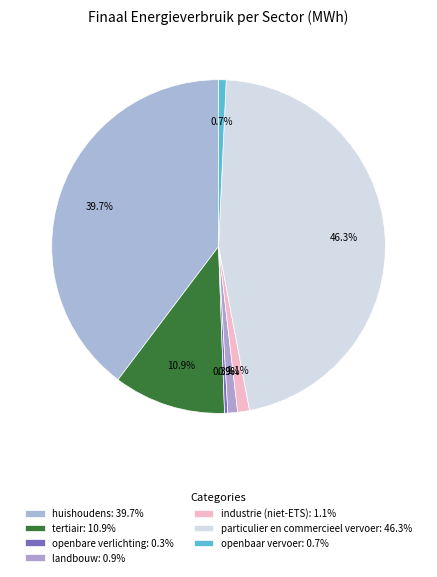

Count the number of slices in the pie.

7